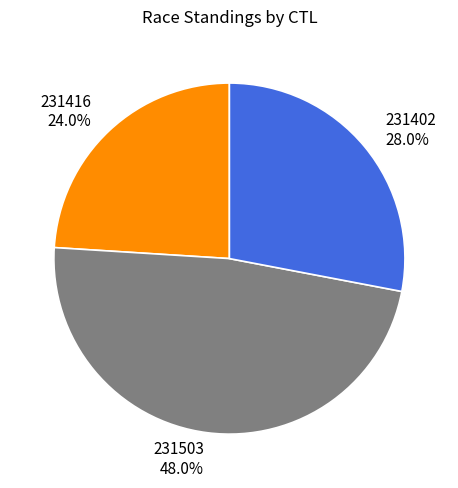

Which has a higher value, 231503 or 231402?

231503